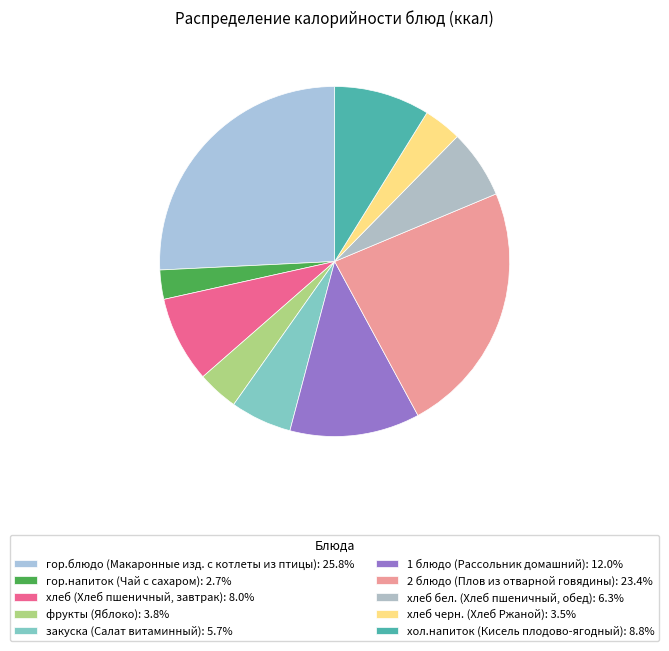

How many segments does this pie chart have?

10